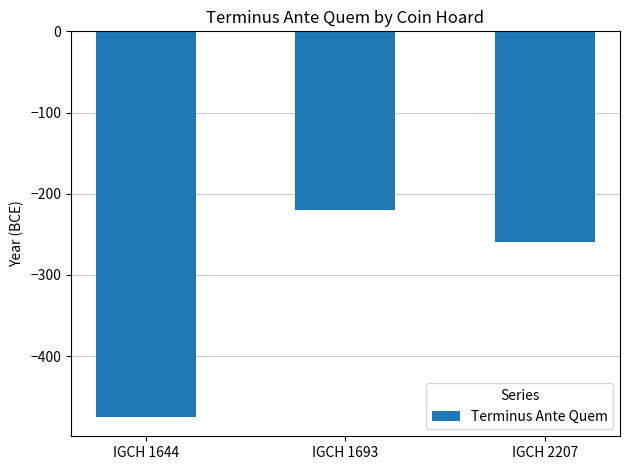

Reading left to right, what are all the values shown in this chart?

IGCH 1644=-475	IGCH 1693=-220	IGCH 2207=-260